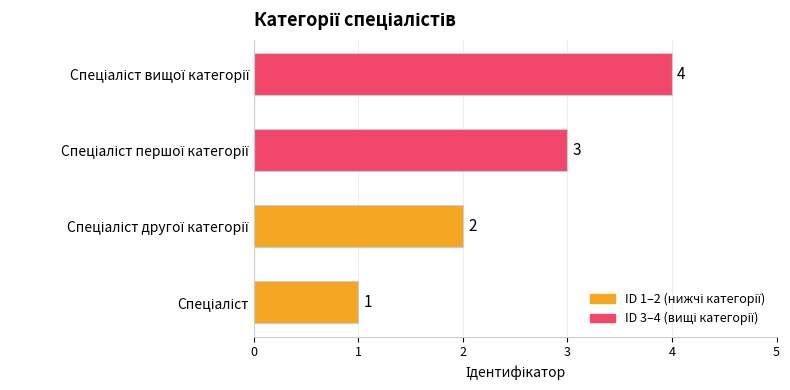

What is the sum of all values?

10